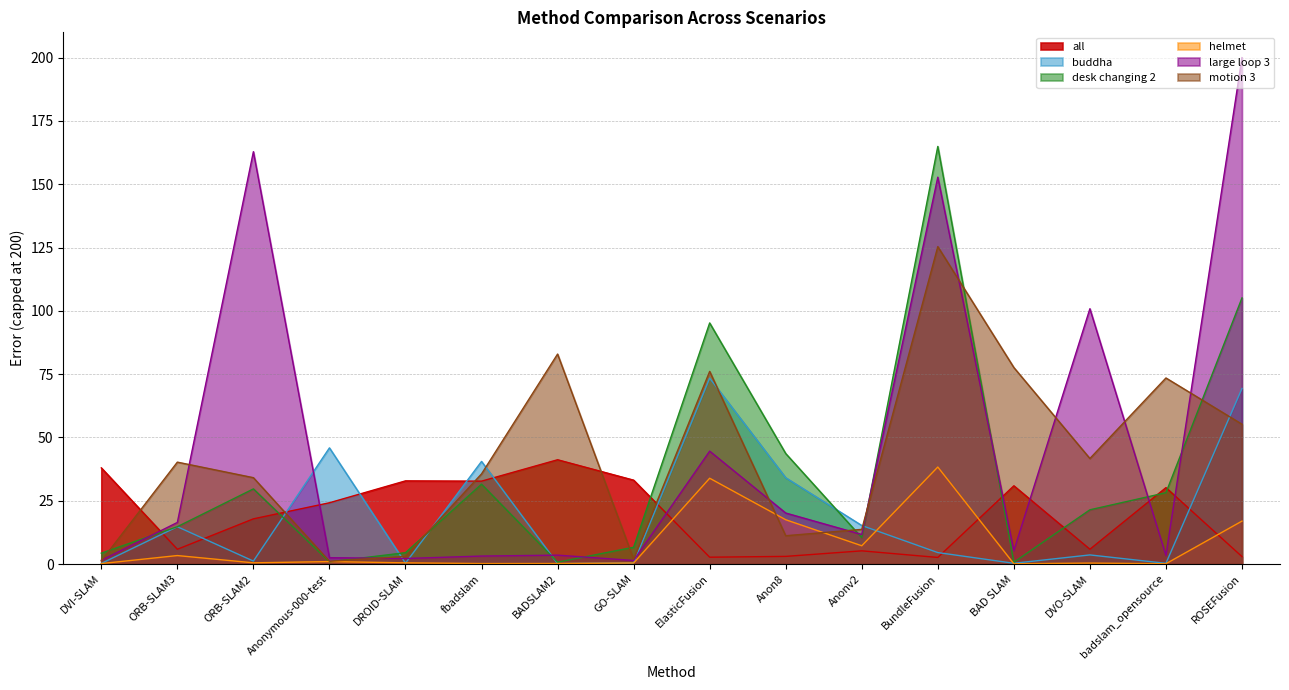

What are all the series names shown in the legend?

all, buddha, desk changing 2, helmet, large loop 3, motion 3